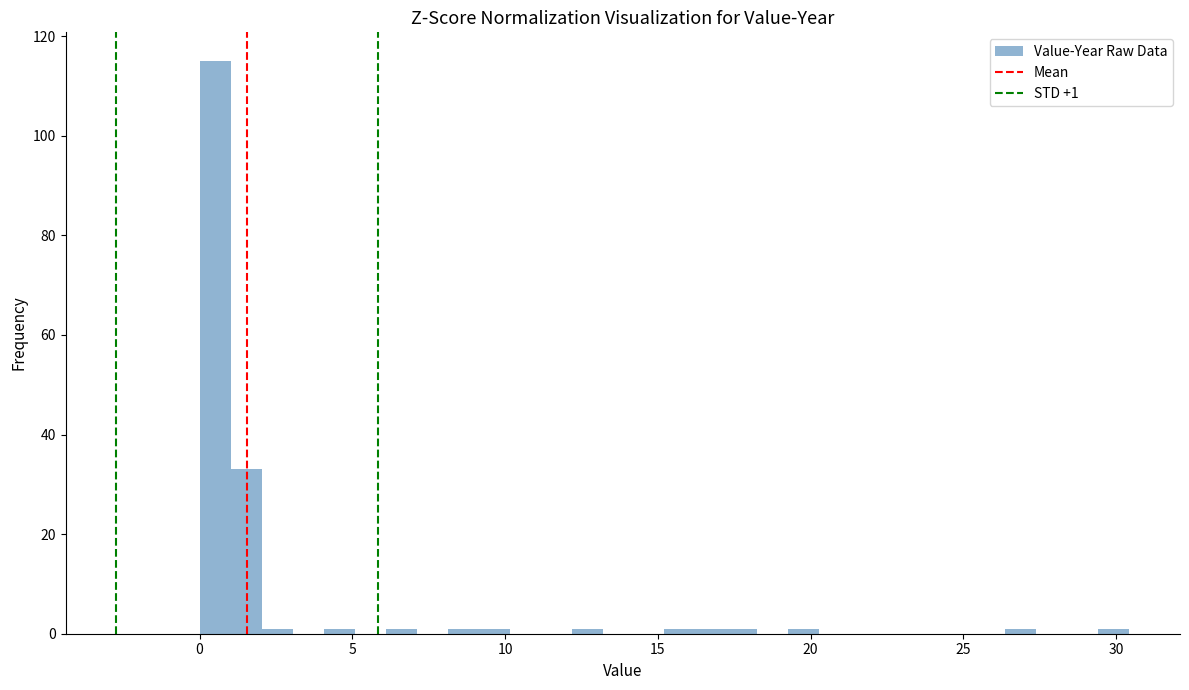

Around what value on the x-axis is the tallest bar? Give the approximate position of its centre, as read against the axis.

0.5